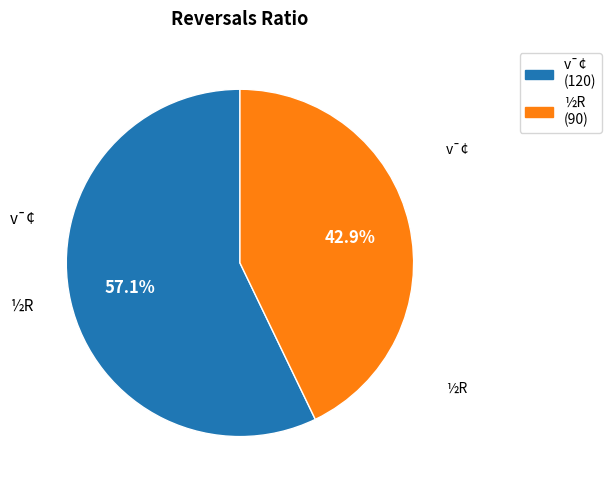

Is it true that v¯¢ is 52% of the pie?

False